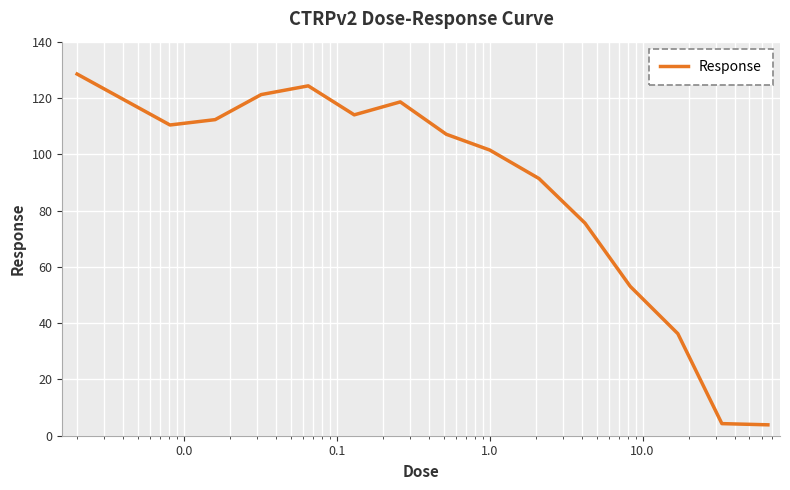

Does the chart have visible grid lines?

Yes